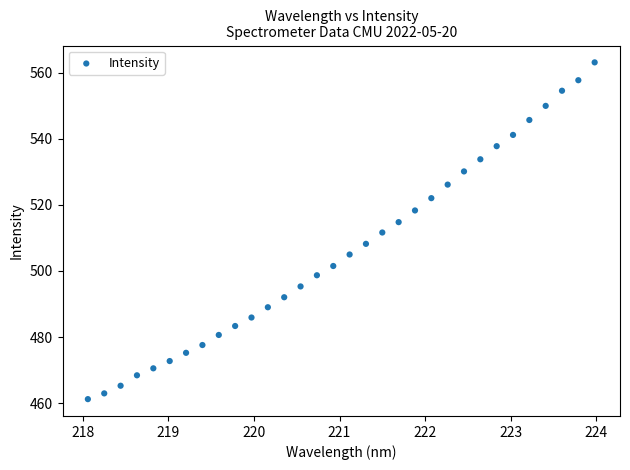

What is the range of Y values (max minus min)?

102.0